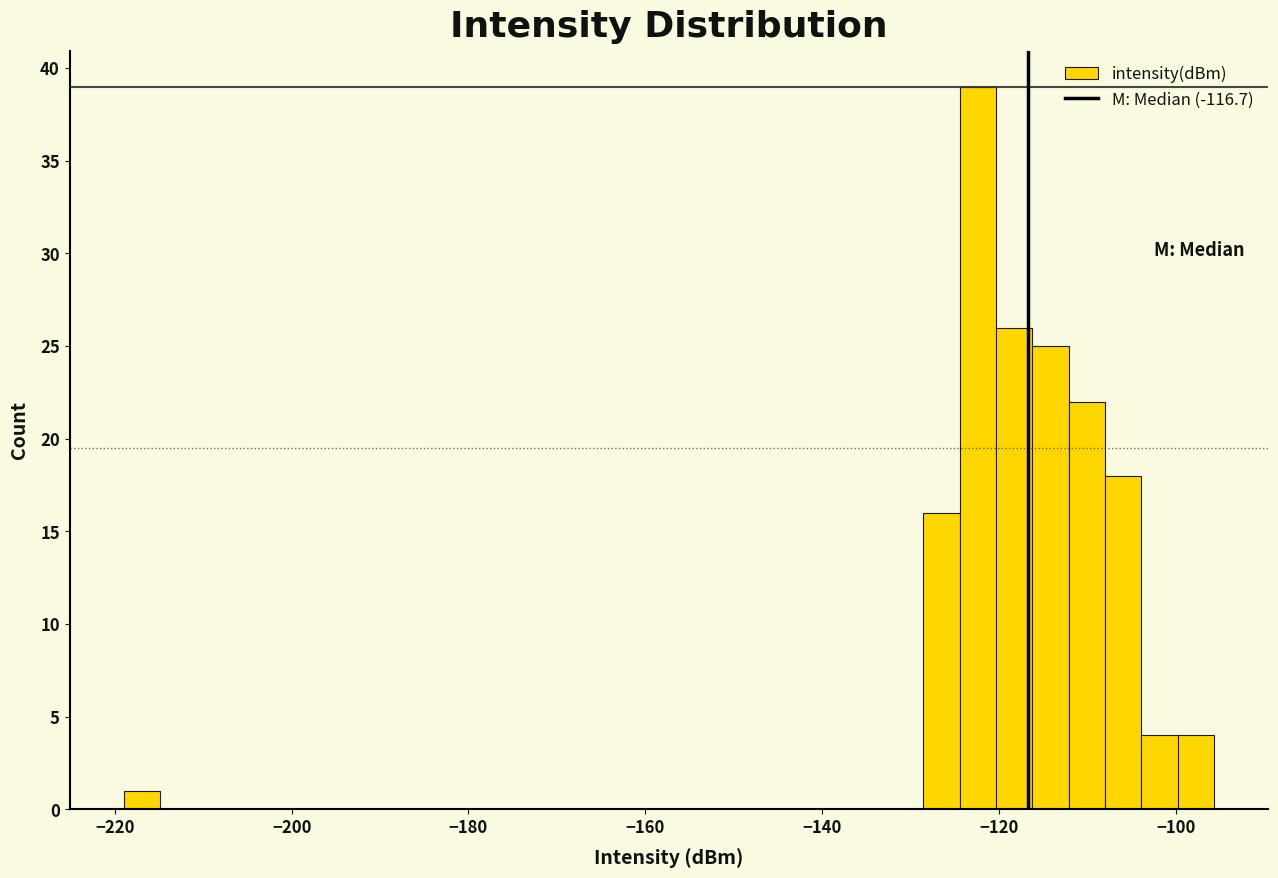

Around what value on the x-axis is the tallest bar? Give the approximate position of its centre, as read against the axis.

-122